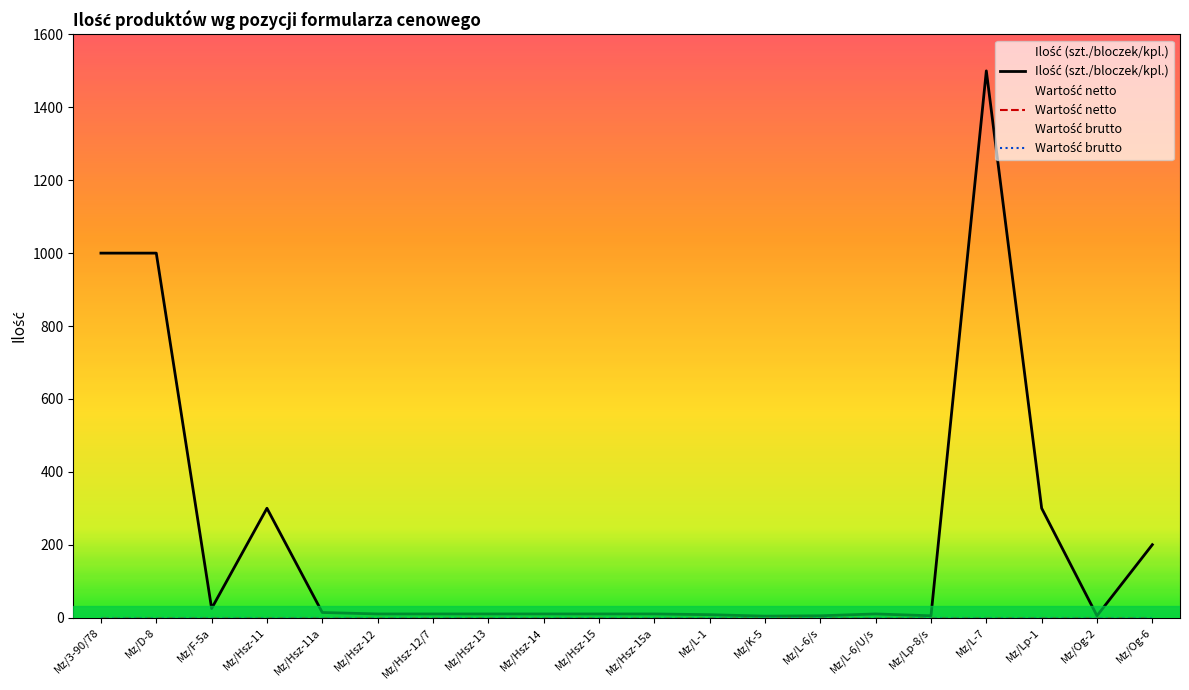

Reading right to left, extract all data points from this chart.

Ilość (szt./bloczek/kpl.): Mz/Og-6=200	Mz/Og-2=5	Mz/Lp-1=300	Mz/L-7=1500	Mz/Lp-8/s=5	Mz/L-6/U/s=10	Mz/L-6/s=5	Mz/K-5=4	Mz/L-1=8	Mz/Hsz-15a=10	Mz/Hsz-15=10	Mz/Hsz-14=10	Mz/Hsz-13=10	Mz/Hsz-12/7=10	Mz/Hsz-12=10	Mz/Hsz-11a=14	Mz/Hsz-11=300	Mz/F-5a=25	Mz/D-8=1000	Mz/3-90/78=1000
Wartość netto: Mz/Og-6=0	Mz/Og-2=0	Mz/Lp-1=0	Mz/L-7=0	Mz/Lp-8/s=0	Mz/L-6/U/s=0	Mz/L-6/s=0	Mz/K-5=0	Mz/L-1=0	Mz/Hsz-15a=0	Mz/Hsz-15=0	Mz/Hsz-14=0	Mz/Hsz-13=0	Mz/Hsz-12/7=0	Mz/Hsz-12=0	Mz/Hsz-11a=0	Mz/Hsz-11=0	Mz/F-5a=0	Mz/D-8=0	Mz/3-90/78=0
Wartość brutto: Mz/Og-6=0	Mz/Og-2=0	Mz/Lp-1=0	Mz/L-7=0	Mz/Lp-8/s=0	Mz/L-6/U/s=0	Mz/L-6/s=0	Mz/K-5=0	Mz/L-1=0	Mz/Hsz-15a=0	Mz/Hsz-15=0	Mz/Hsz-14=0	Mz/Hsz-13=0	Mz/Hsz-12/7=0	Mz/Hsz-12=0	Mz/Hsz-11a=0	Mz/Hsz-11=0	Mz/F-5a=0	Mz/D-8=0	Mz/3-90/78=0